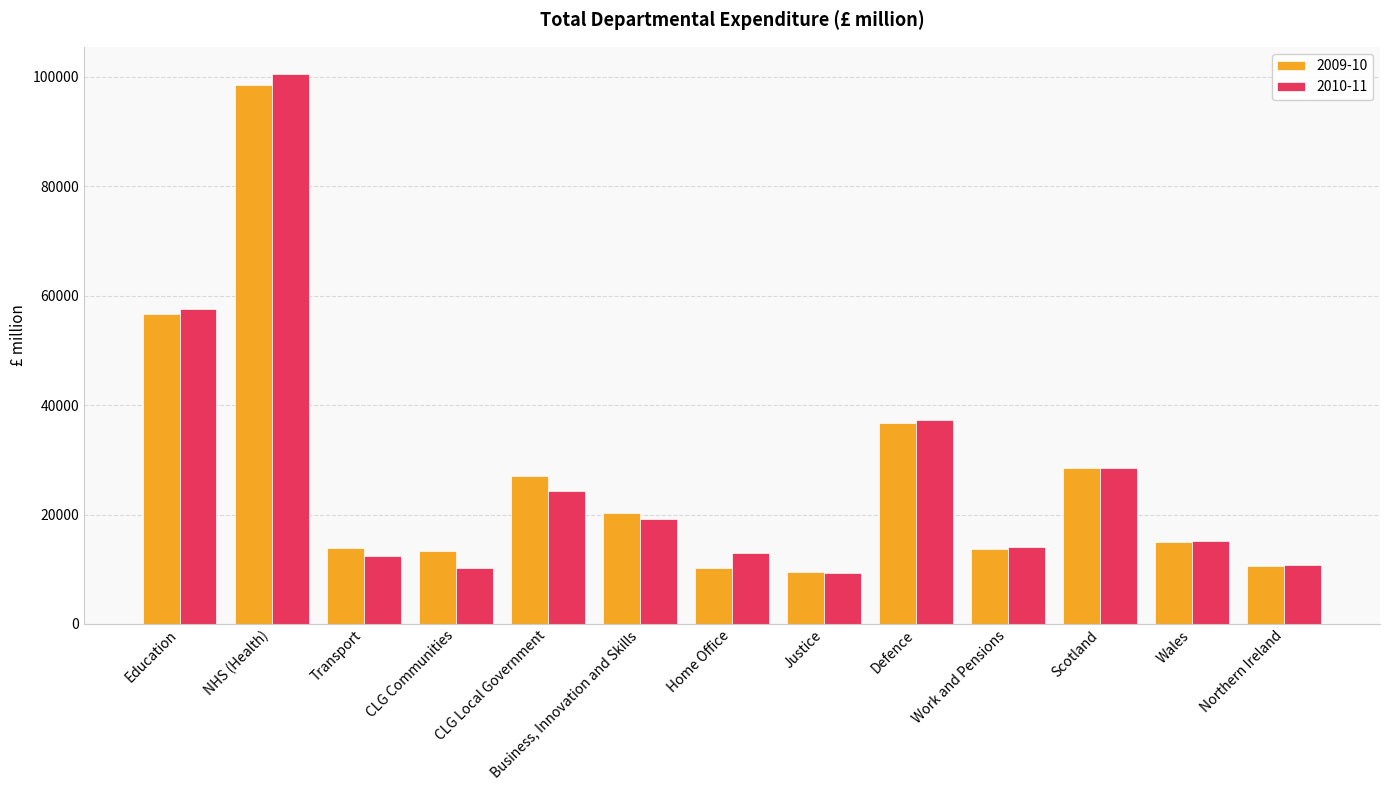

What is the sum of all 2009-10 values?

353918